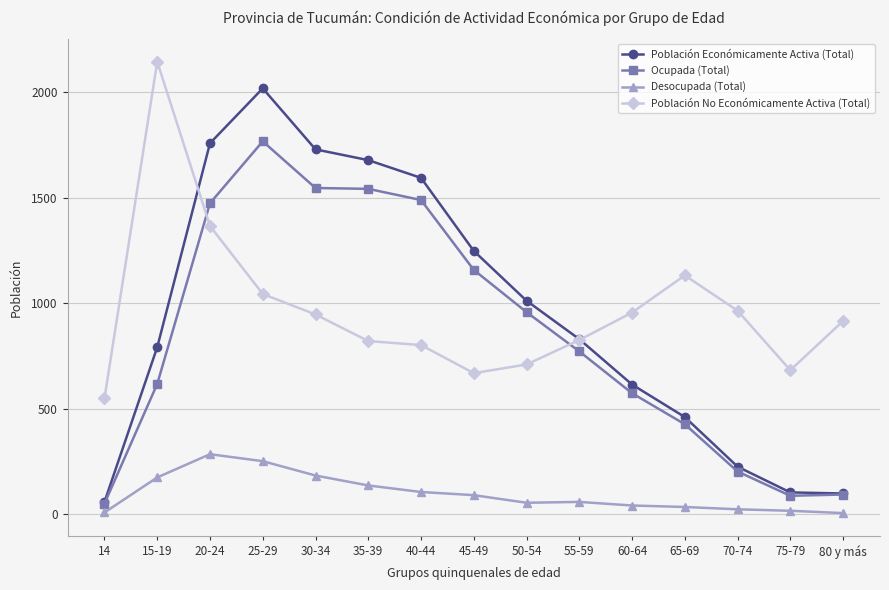

True or false: Ocupada (Total) has a value of 1076 at 55-59.

False